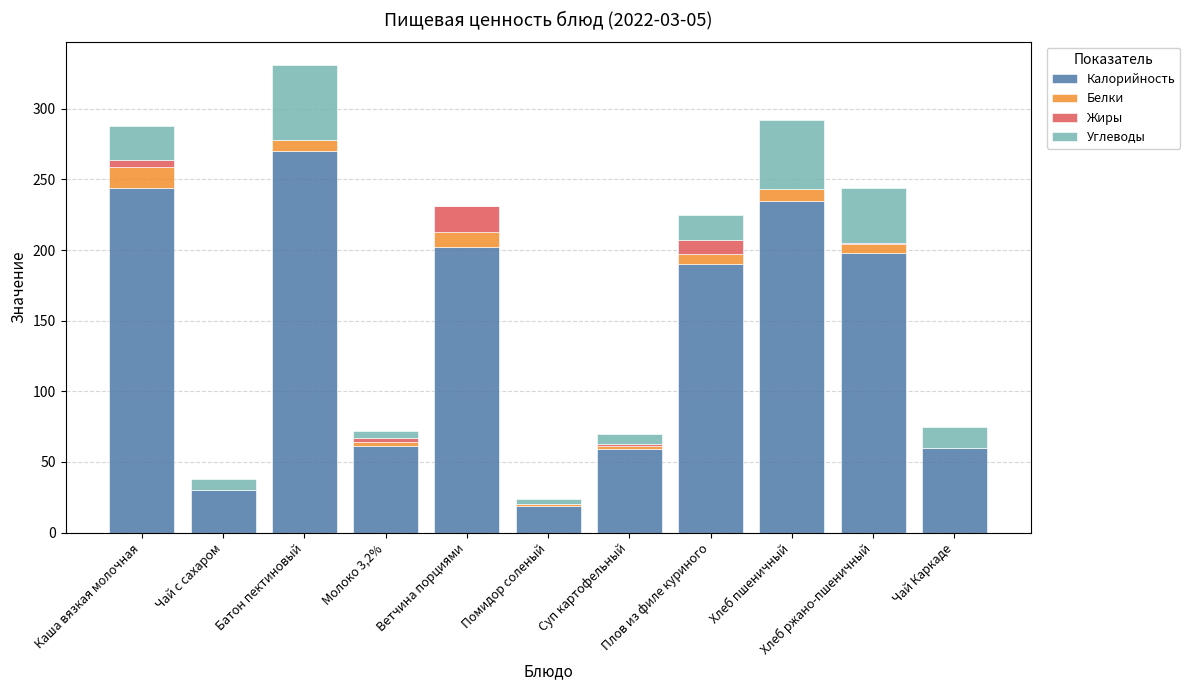

What is the maximum value for Калорийность?

270